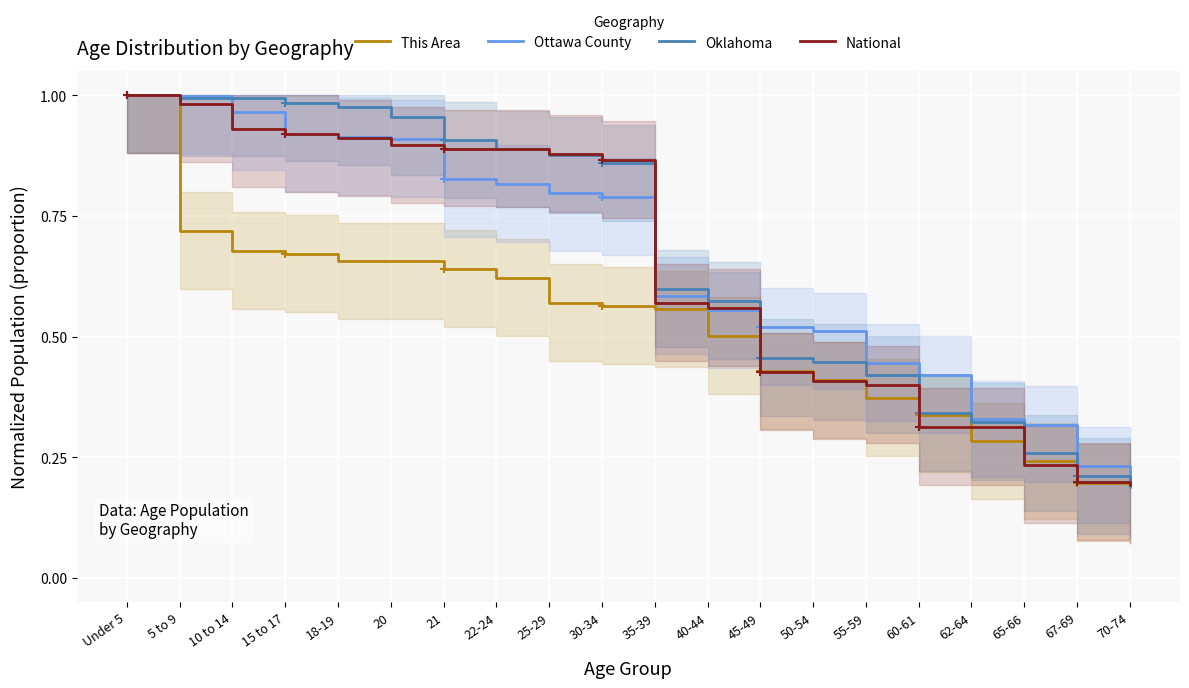

What is the greatest value displayed?

1.0